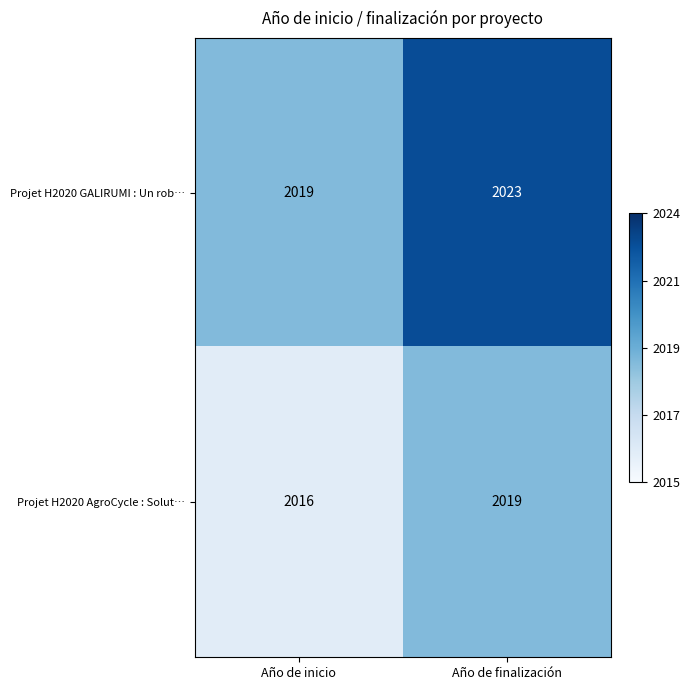

What is the sum of all Projet H2020 AgroCycle : Solut… values?

4035